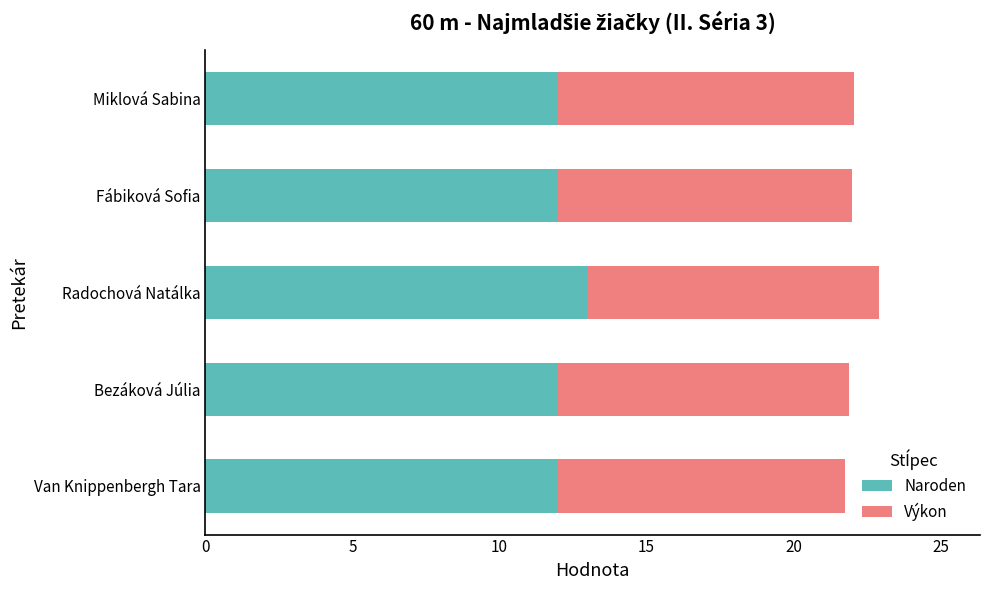

Read the Naroden value at Miklová Sabina.

12.0